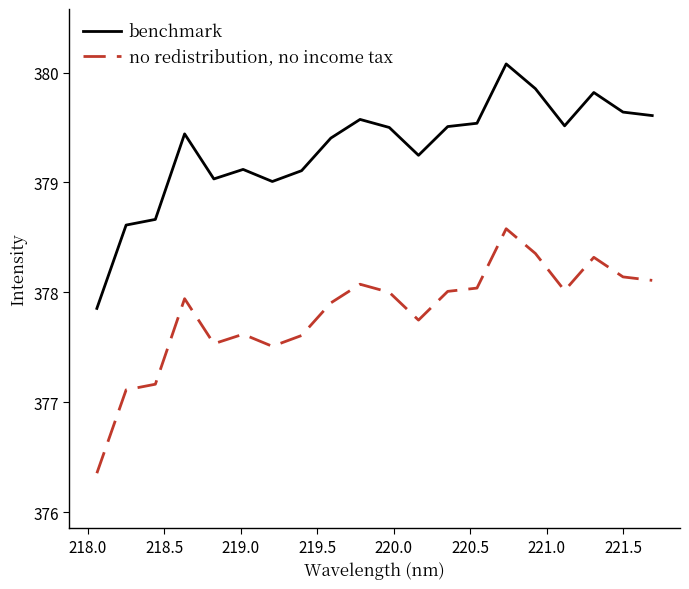

What is the sum of all benchmark values?

7586.1